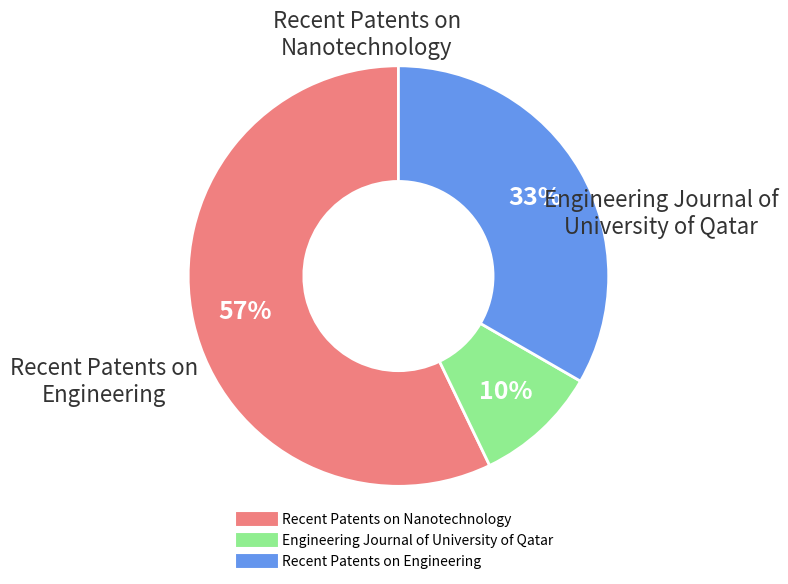

What is the ratio of the value at Engineering Journal of University of Qatar to the value at Recent Patents on Engineering?

0.3